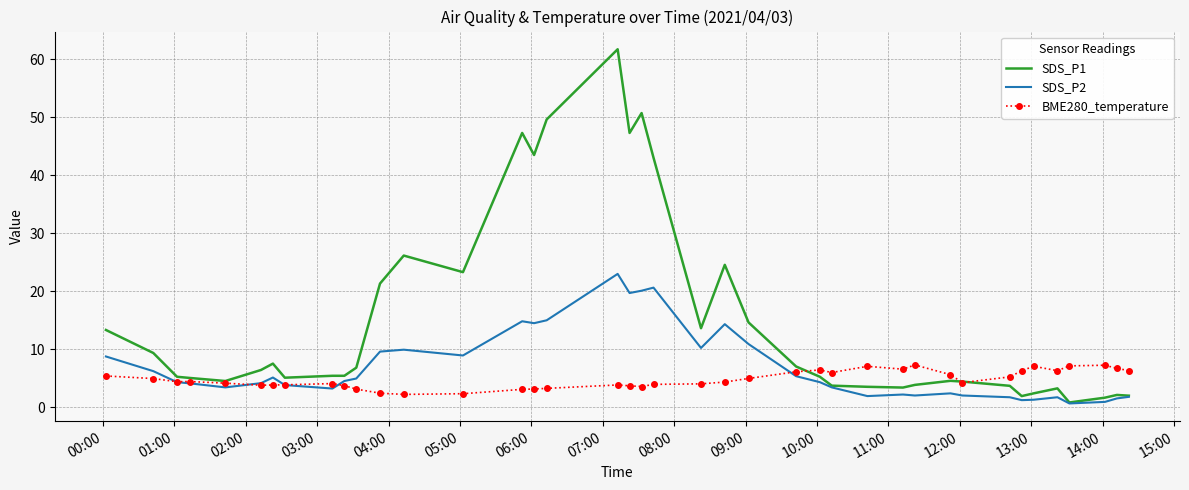

What is the difference between the maximum and second lowest values in the SDS_P1 series?

60.1